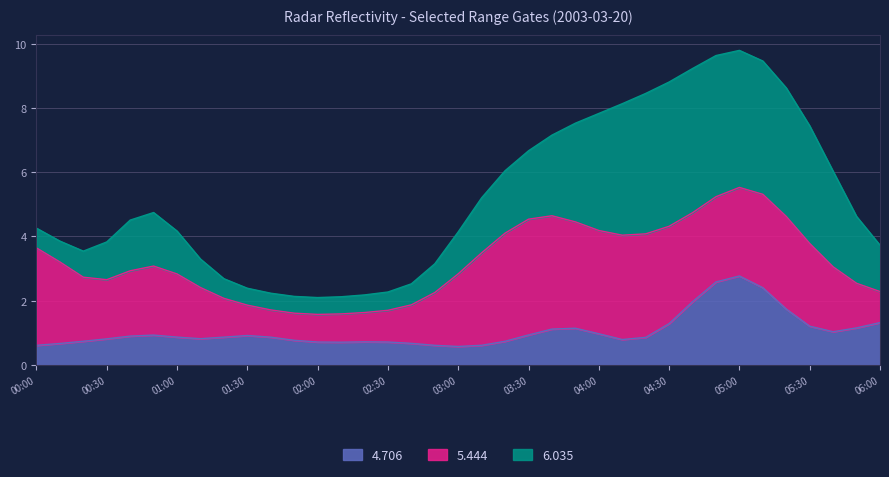

Does the chart display data point markers on the line(s)?

No